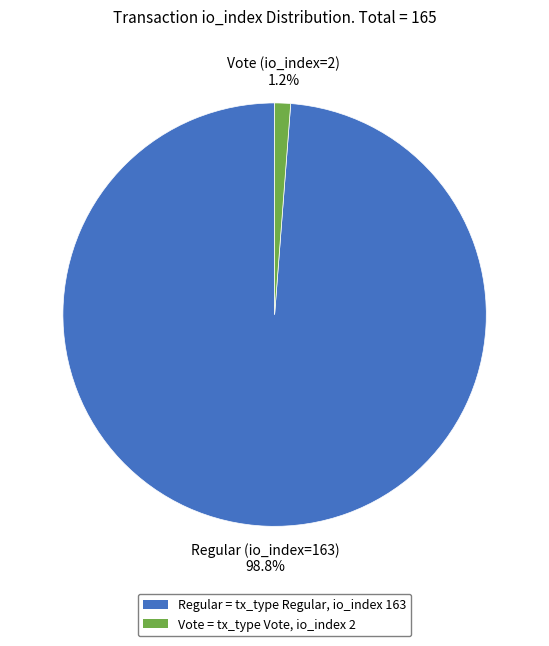

To the nearest percent, what is the difference between the largest and smallest slice percentages?

98%